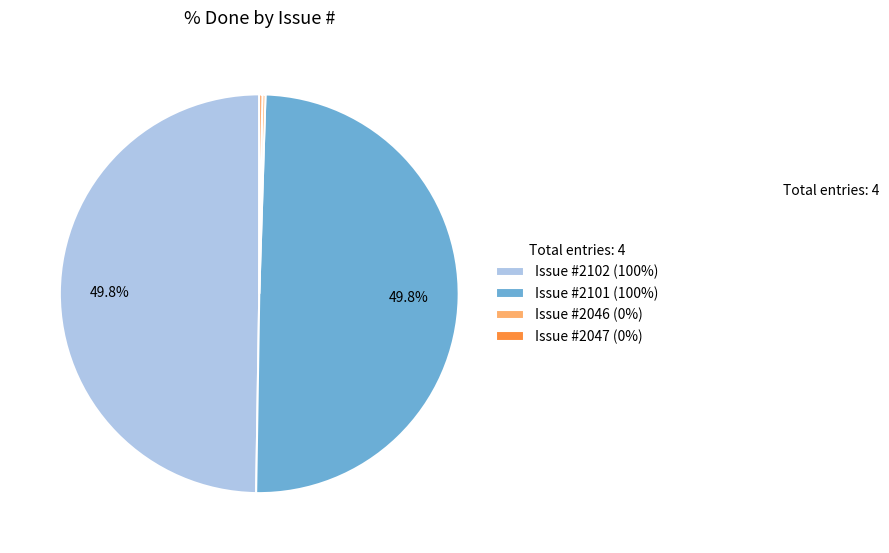

How much of the chart is everything except Issue #2102 (100%)?

50.2%